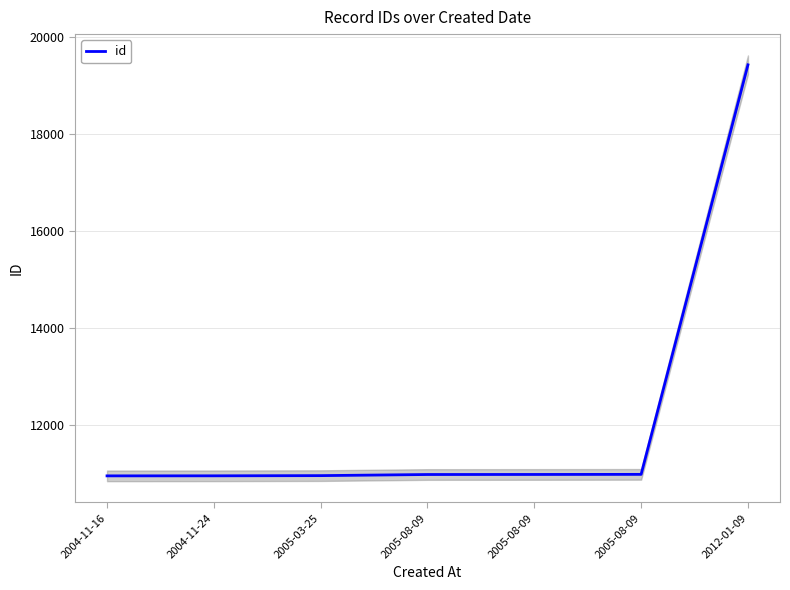

Reading left to right, what are all the values shown in this chart?

2004-11-16=10956	2004-11-24=10957	2005-03-25=10961	2005-08-09=10984	2005-08-09=10985	2005-08-09=10987	2012-01-09=19430